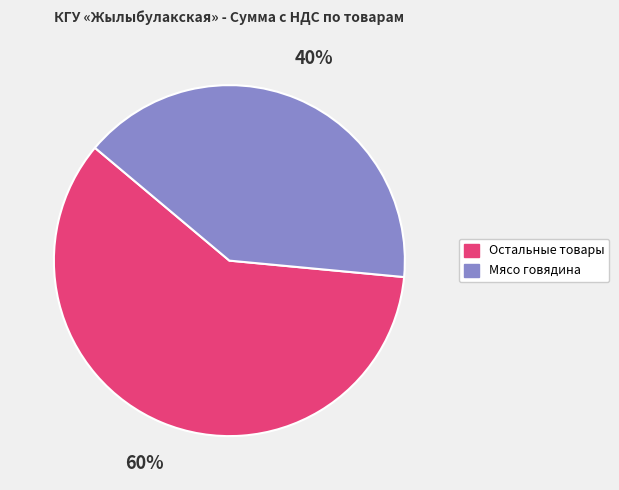

Is there any slice that represents more than half of the pie?

Yes